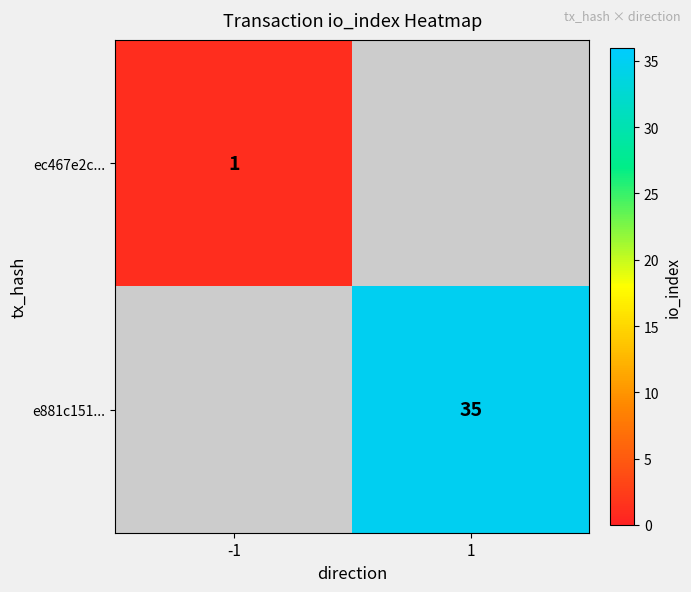

Is the value of e881c151... at 1 greater than the value of ec467e2c... at -1?

Yes